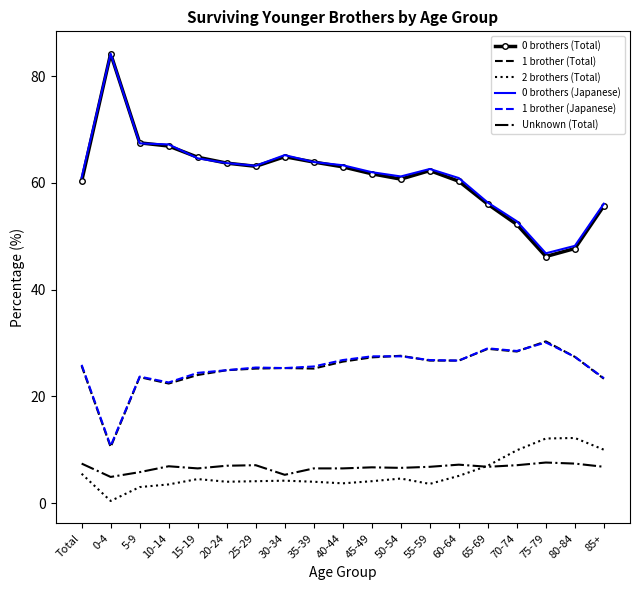

What is the total value across all series at 55-59?

188.8